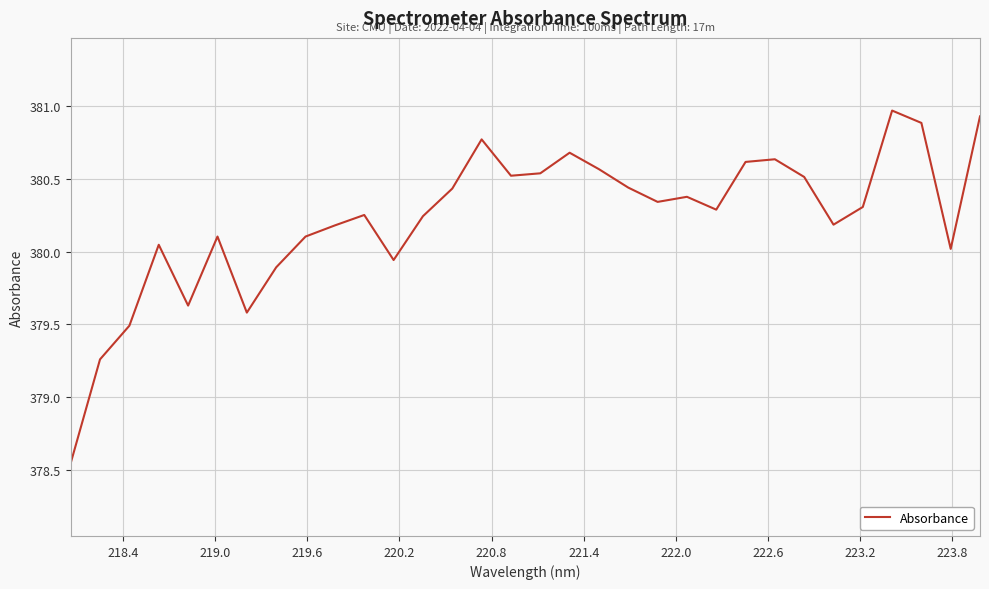

What is the maximum value shown in the chart?

381.0